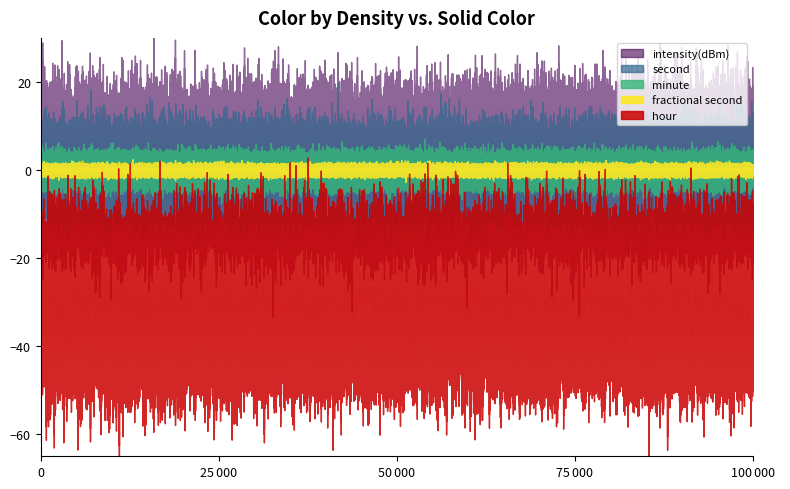

Is it true that second equals 7.6 at 26?

False